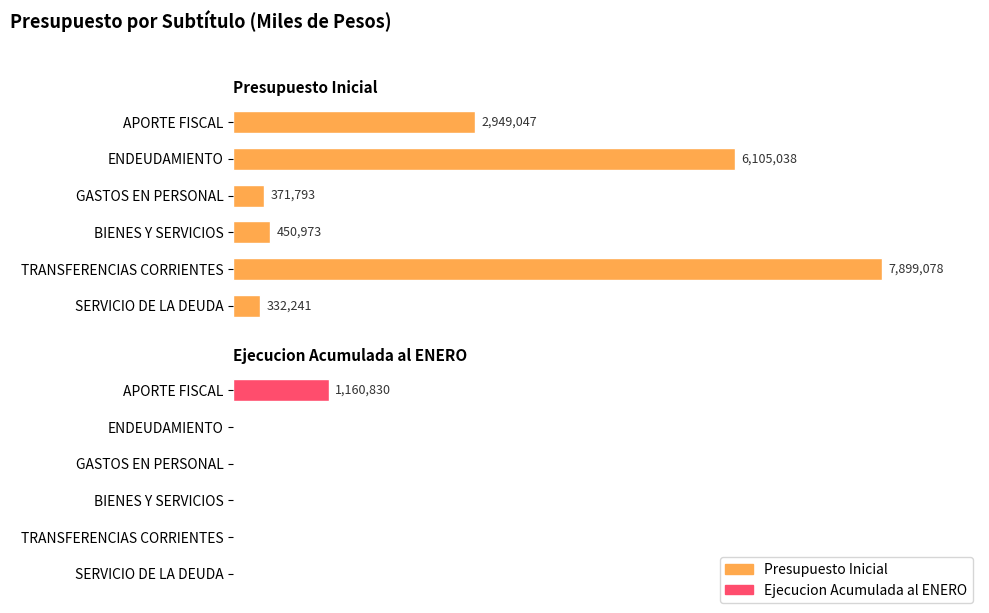

How many categories are shown in the chart?

6